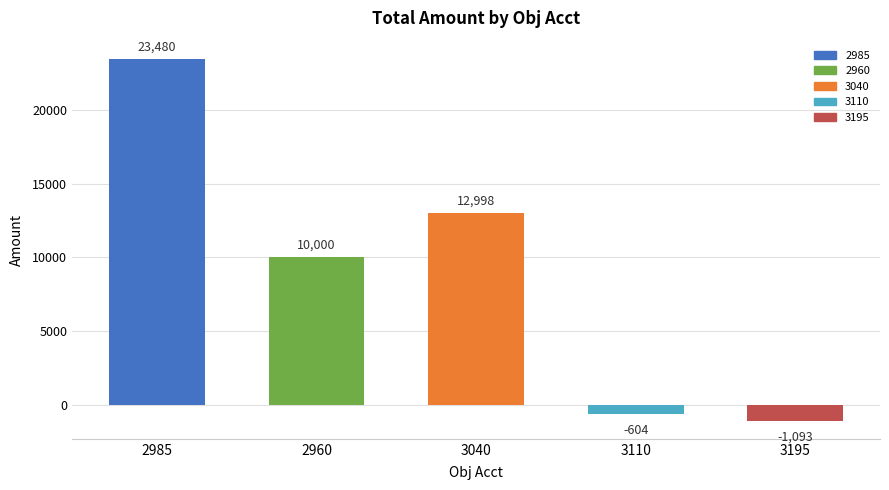

What is the sum of all values?

44781.4